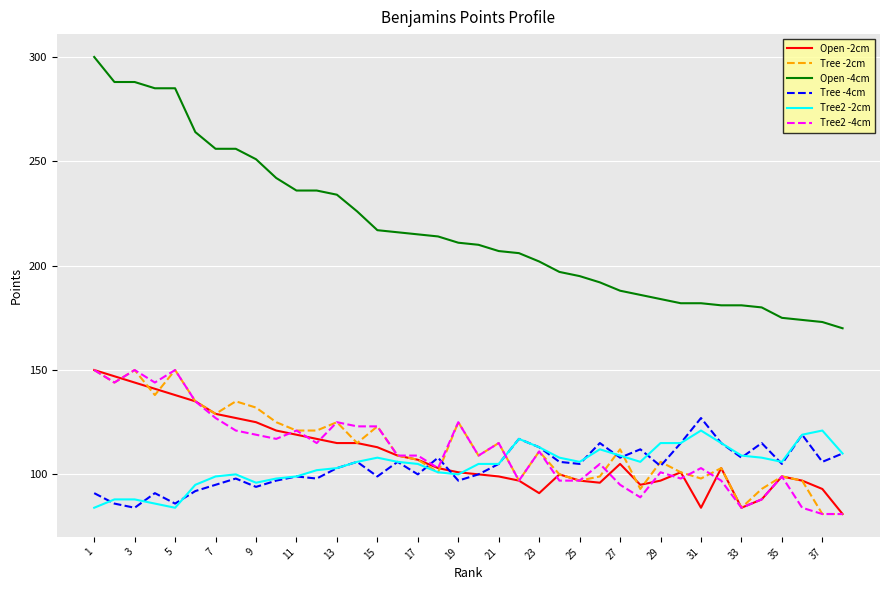

True or false: Open -4cm and Tree -2cm intersect in this chart.

False